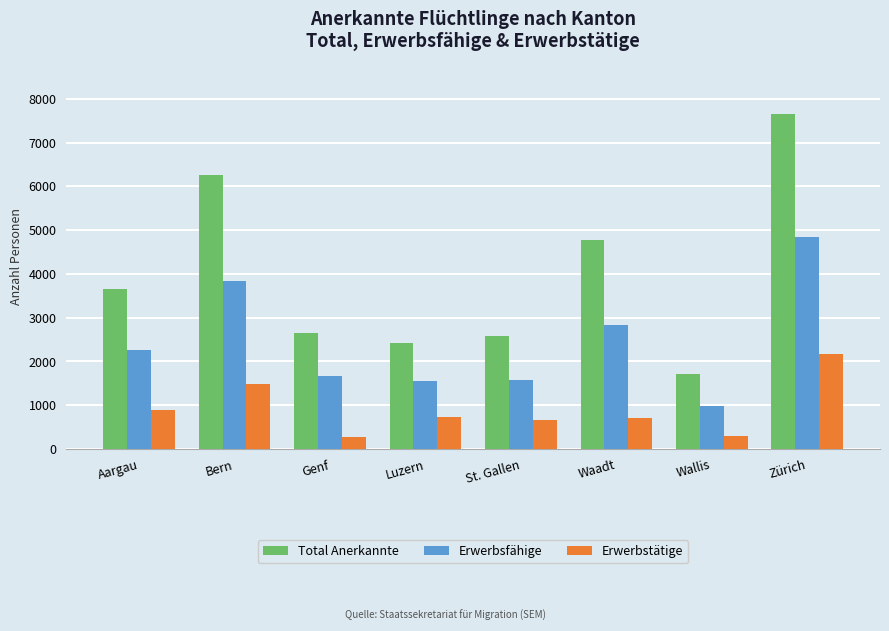

At which label is Erwerbstätige closest to 1219?

Bern